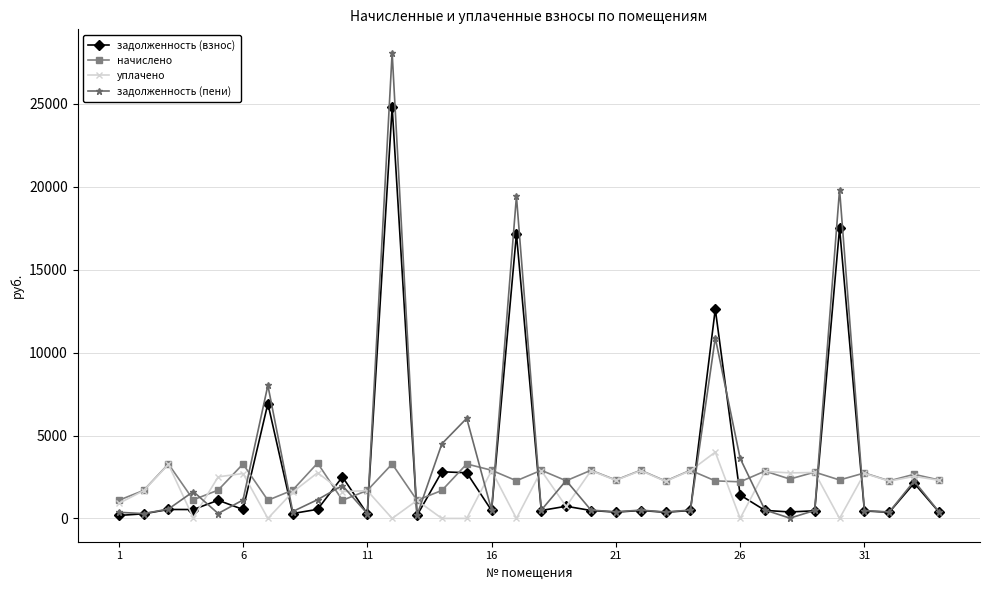

What is the value of the начислено point at the 28th from the left?

2374.6